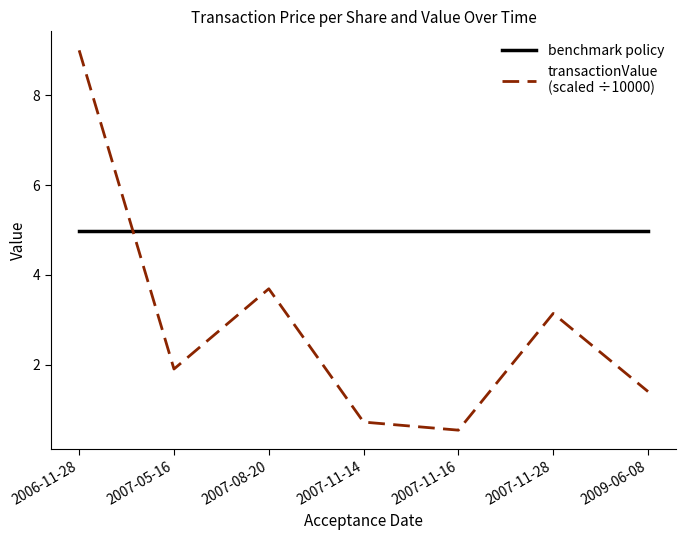

What is the spread (max minus min) of values at 2007-05-16?

3.1